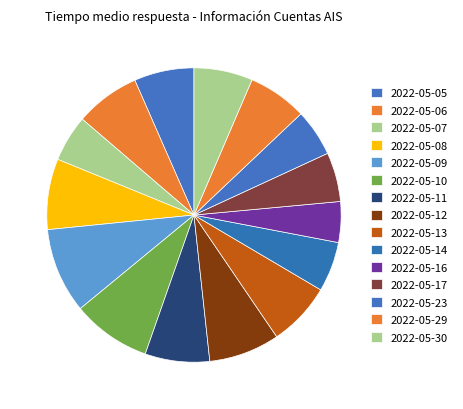

Rank the categories by value from highest to lowest.

2022-05-09, 2022-05-10, 2022-05-12, 2022-05-08, 2022-05-06, 2022-05-11, 2022-05-13, 2022-05-05, 2022-05-29, 2022-05-30, 2022-05-14, 2022-05-17, 2022-05-23, 2022-05-07, 2022-05-16